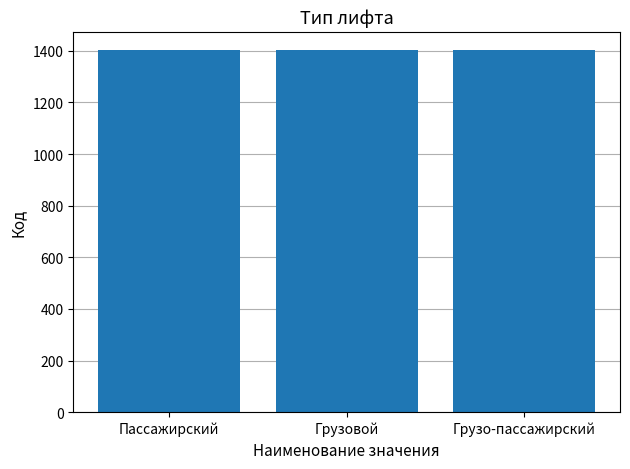

What is the sum of all values?

4206